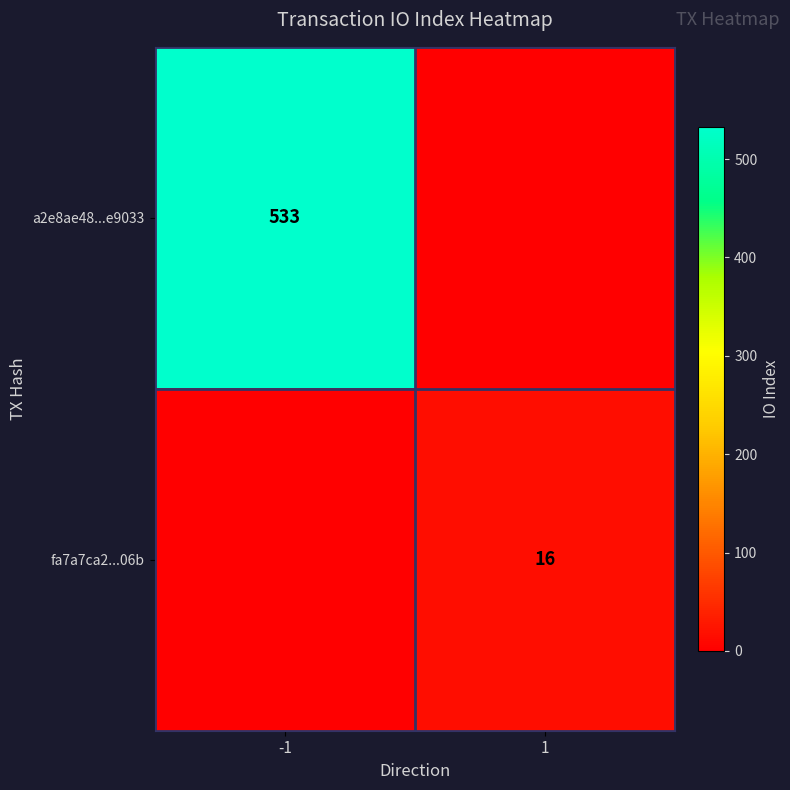

The a2e8ae48...e9033 series shows 533 at -1. True or false?

True